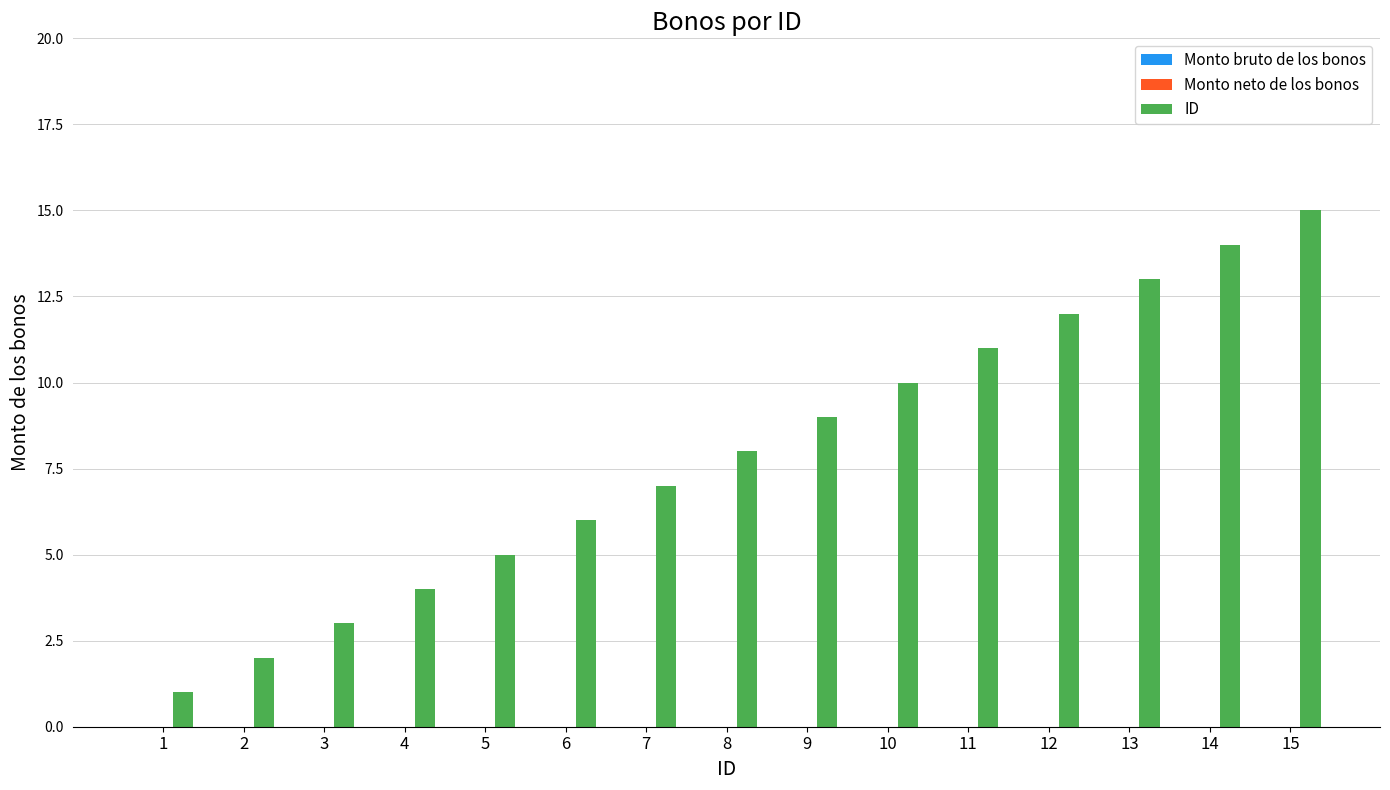

Does the chart contain stacked bars?

No